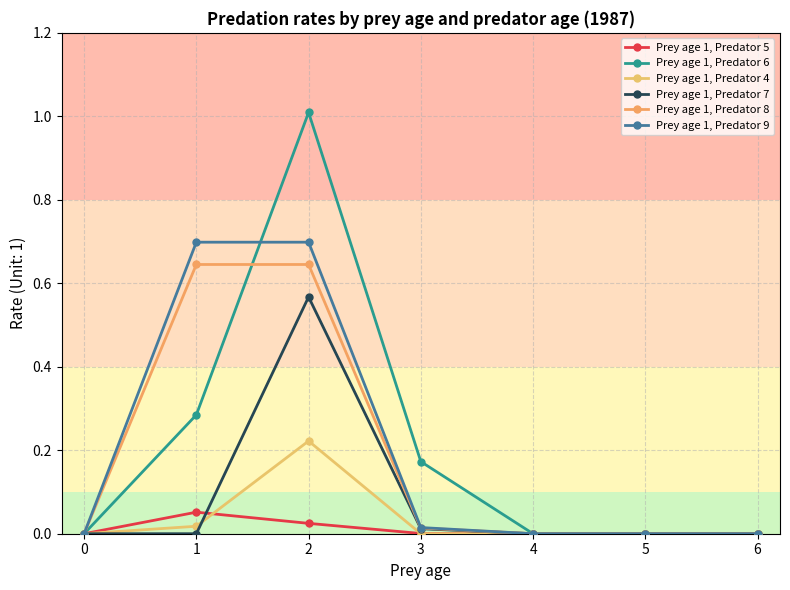

How many data points does each series have?

7